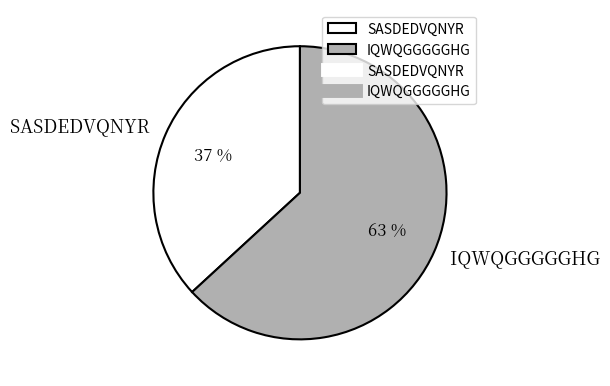

Is it true that SASDEDVQNYR is 24% of the pie?

False